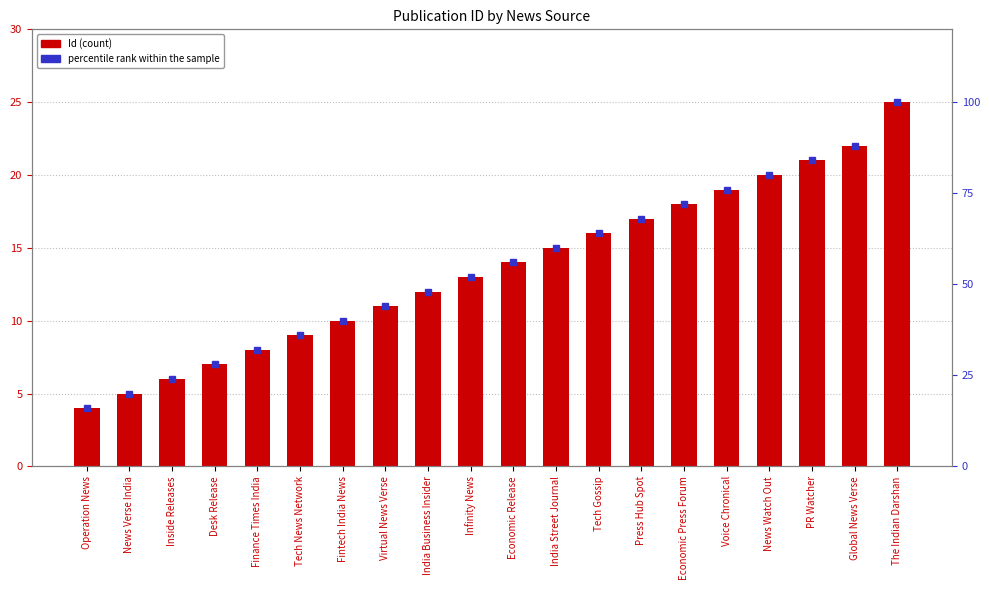

At how many categories does at least one series exceed 76?

4